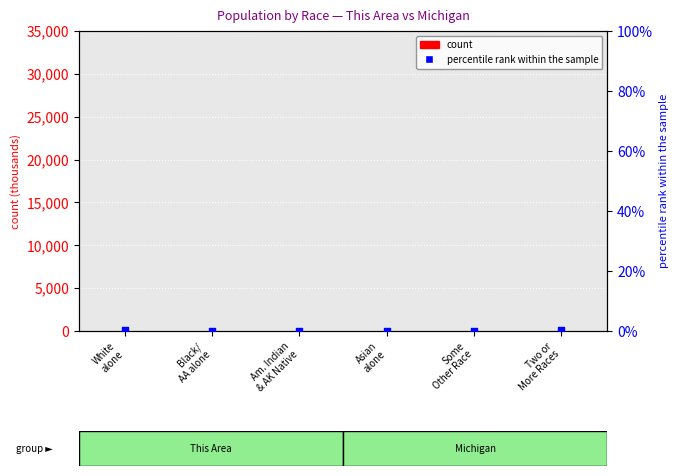

At which category is the sum across all series the highest?

White
alone